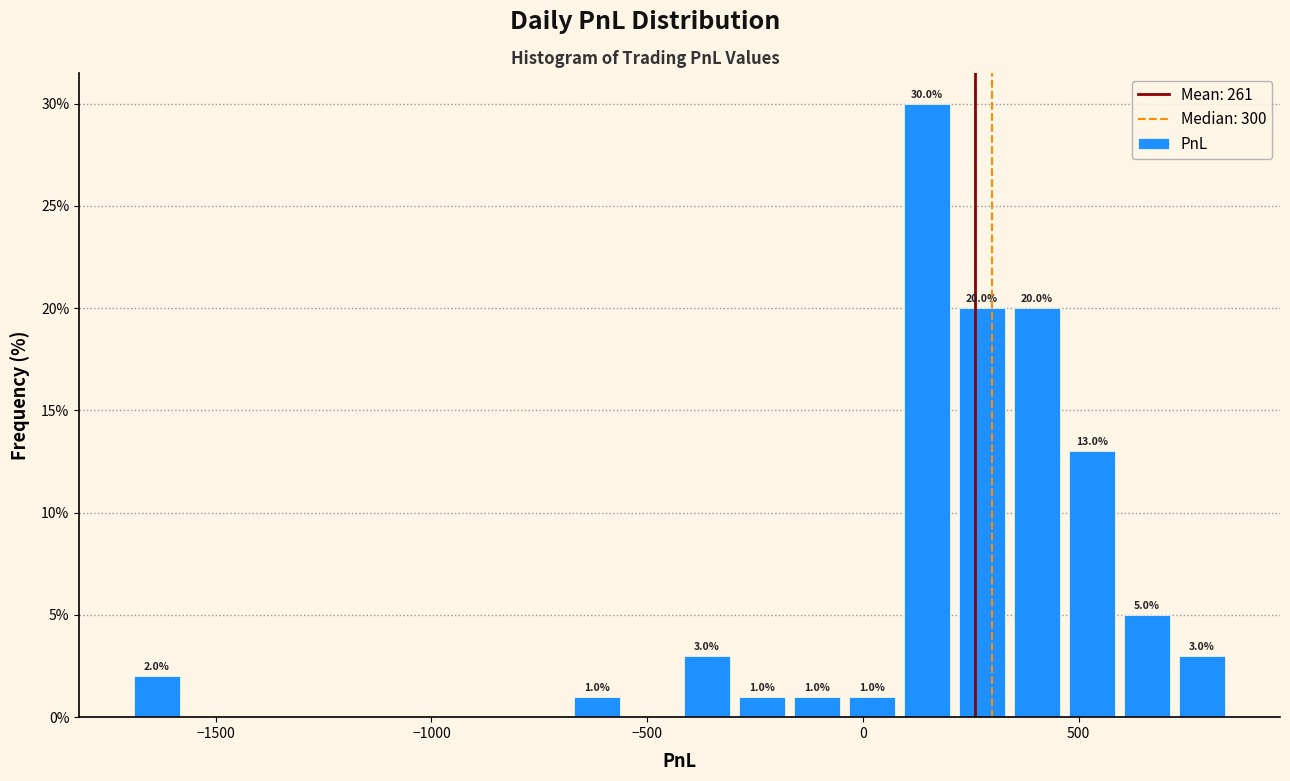

Read against the x-axis, roughly where is the centre of the tallest bar?

150